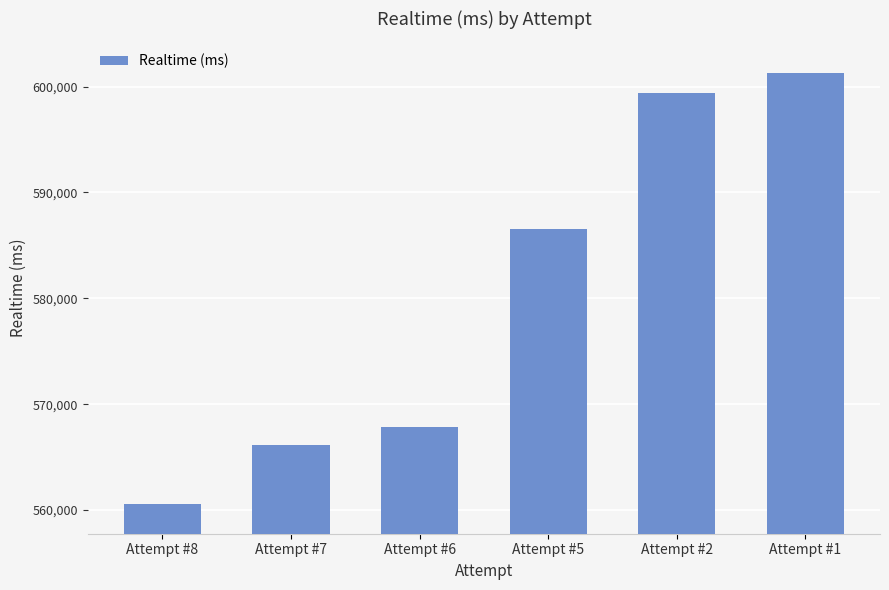

Are the bars horizontal?

No